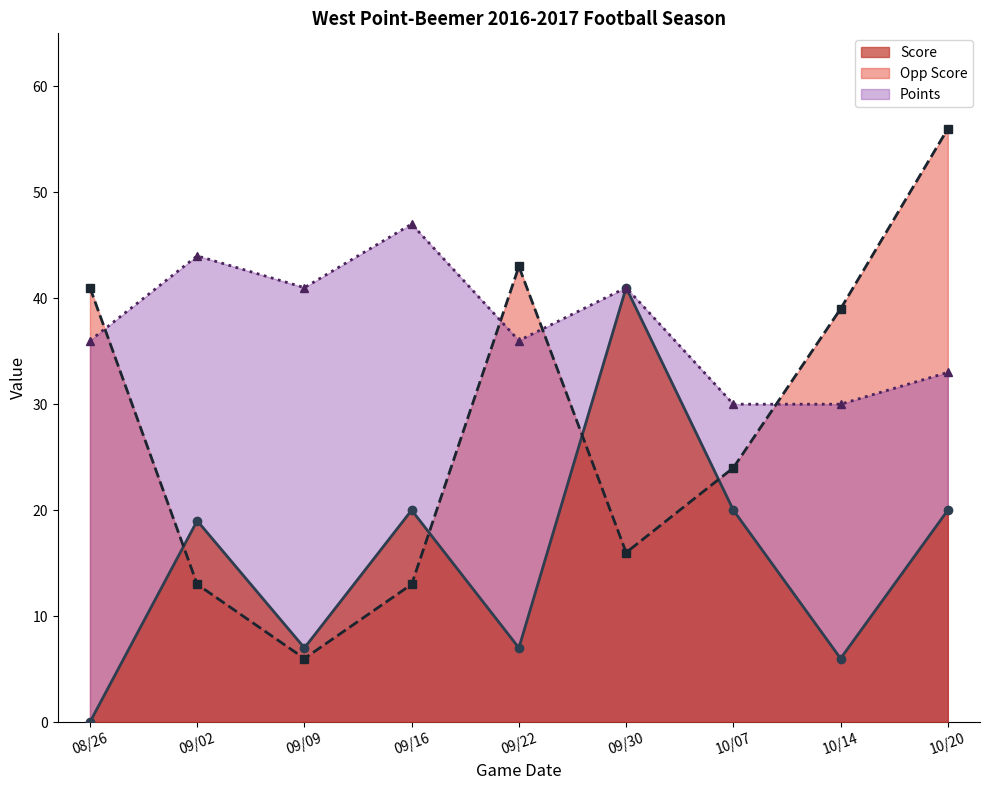

Which series has the largest total across all categories?

Points